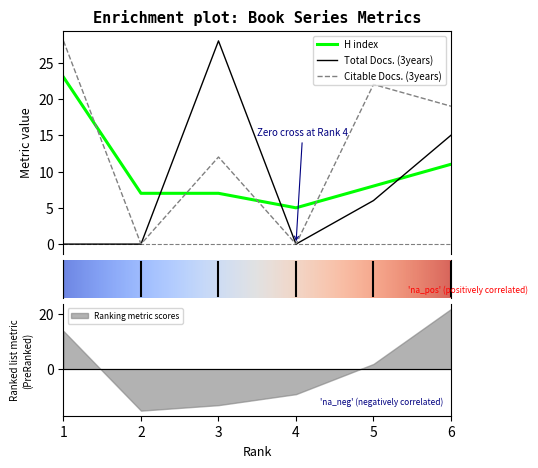

How many series are shown in this chart?

3